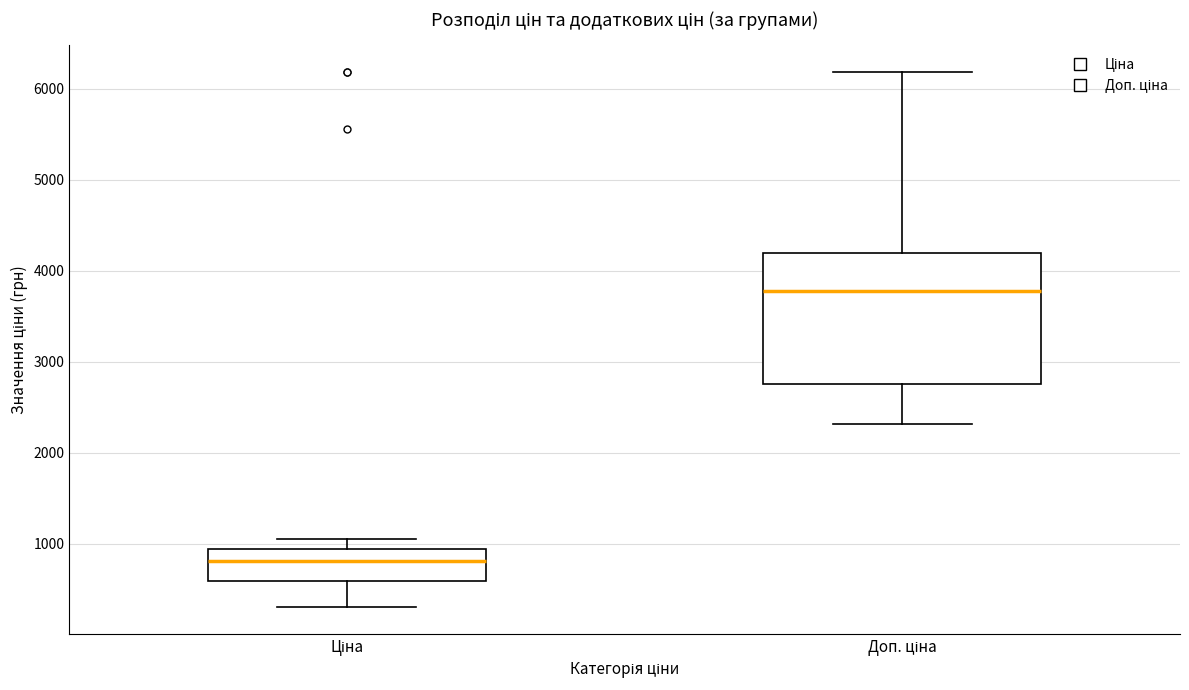

Reading left to right, transcribe this box plot: for each box, give where its median line is, the range the box spans, and where its two whiskers end, as read against the y-axis. The values are not printed on the chart, so give them approximately, as read against the axis.

Ціна: median 800, box 600 to 900, whiskers 300 to 1000
Доп. ціна: median 3800, box 2800 to 4200, whiskers 2300 to 6200